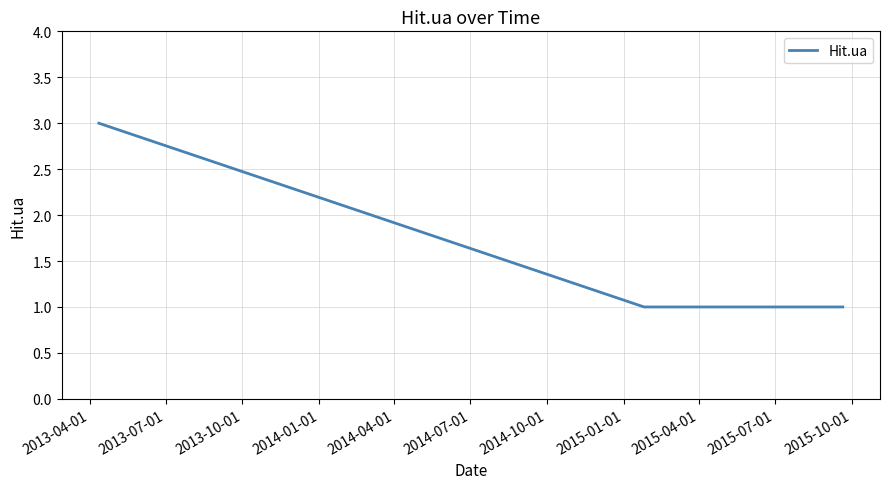

What is the maximum value shown in the chart?

3